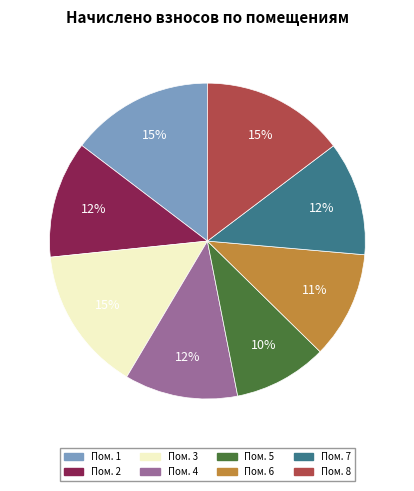

To the nearest percent, what is the difference between the largest and smallest slice percentages?

5%